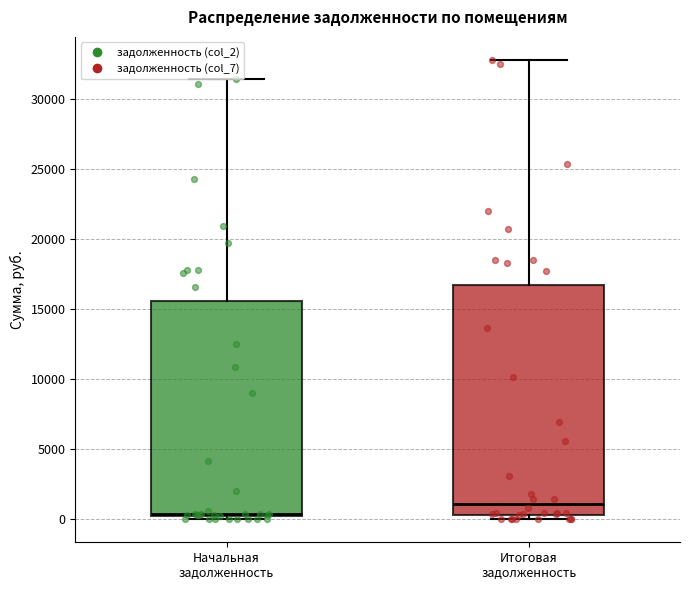

Which box's median line is the highest?

Итоговая задолженность